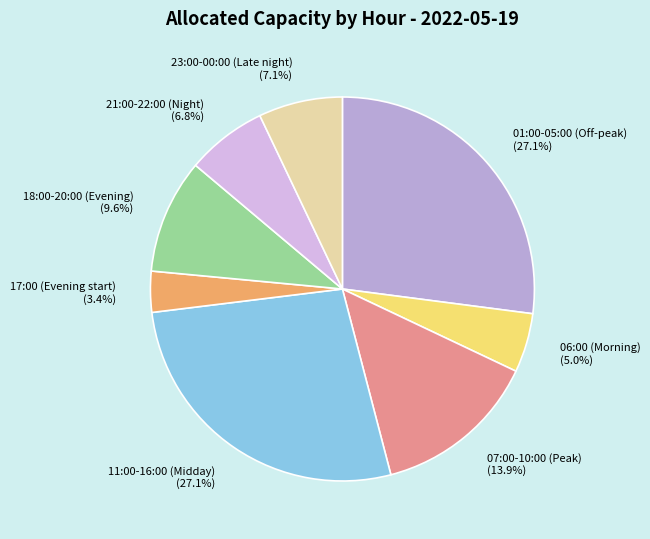

Is there any slice that represents more than half of the pie?

No